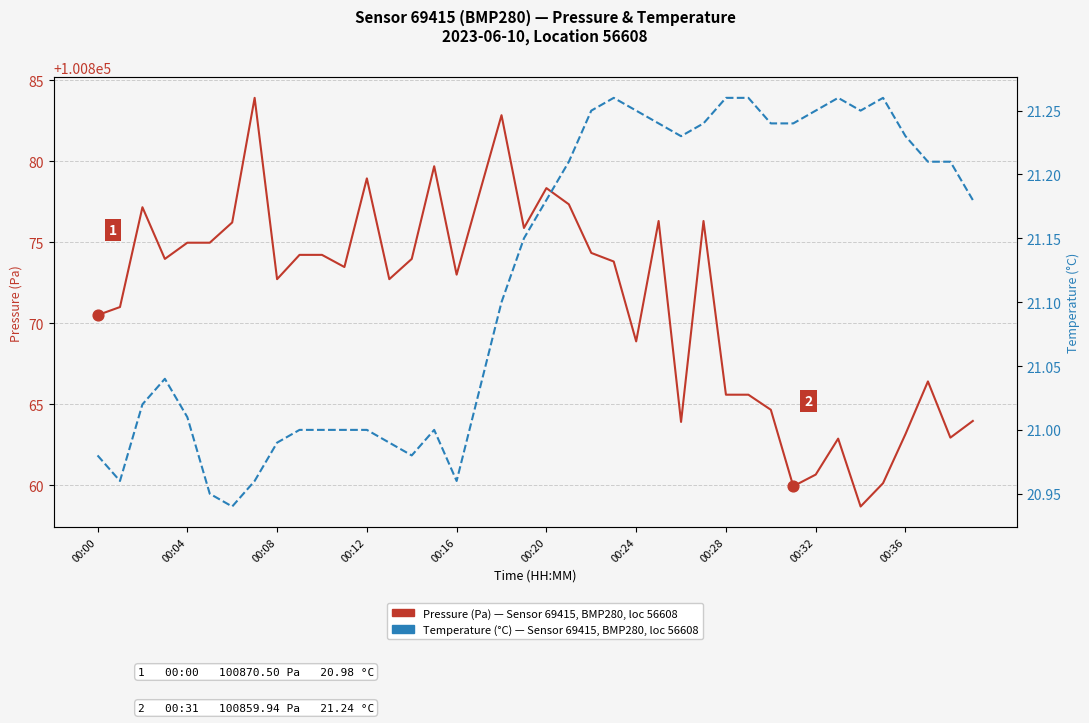

Which series contains the lowest Y value?

Temperature (°C)